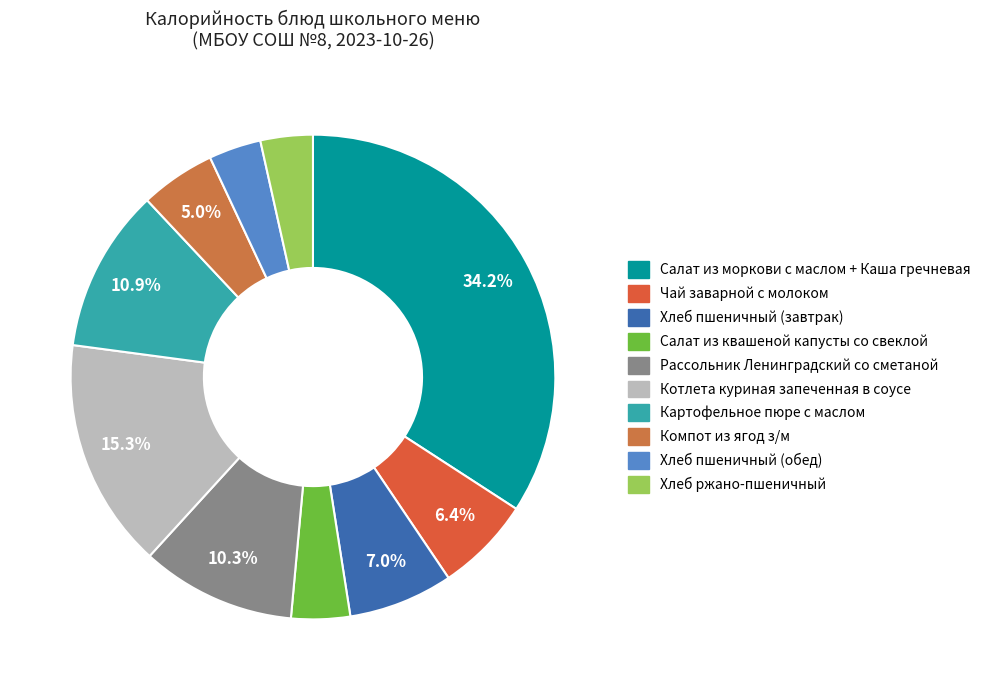

What percentage is the Салат из моркови с маслом + Каша гречневая slice, to the nearest percent?

34%